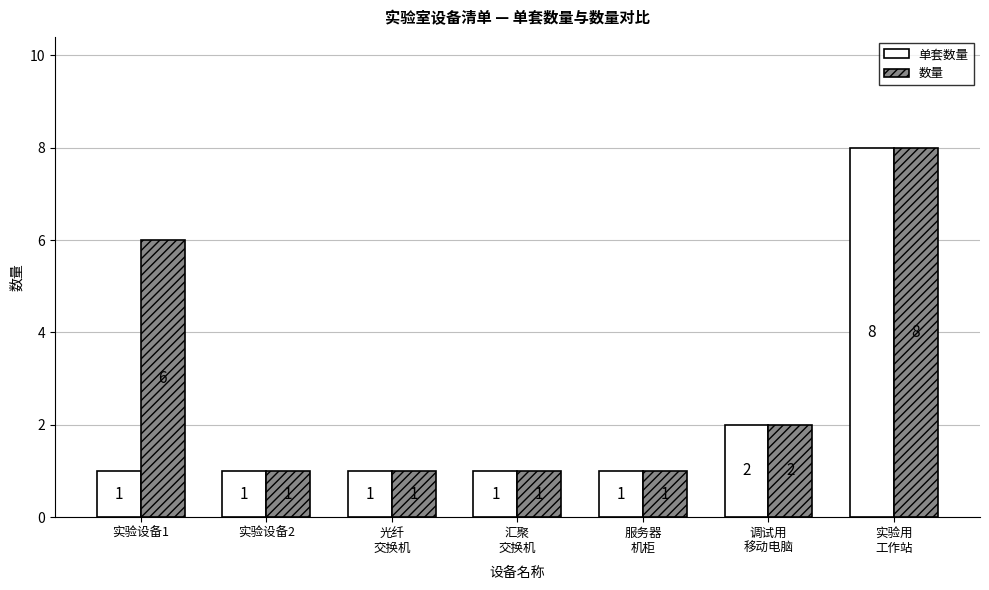

Is it true that 单套数量 equals 1 at 实验设备2?

True